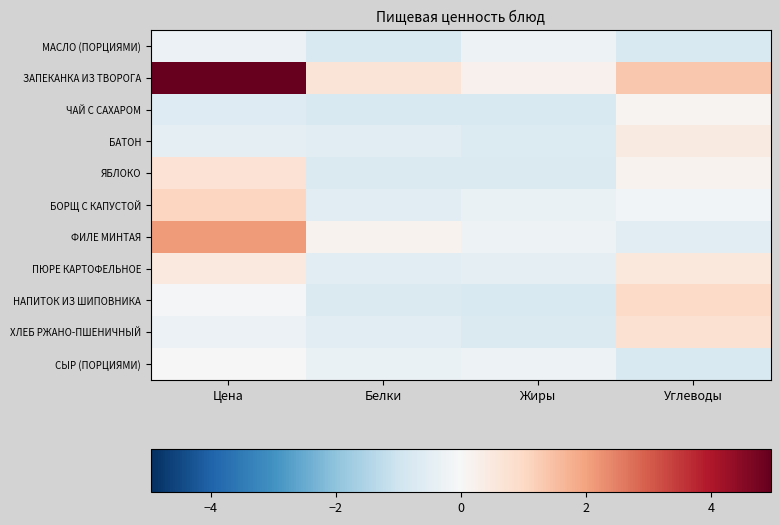

How many series are shown in this chart?

11